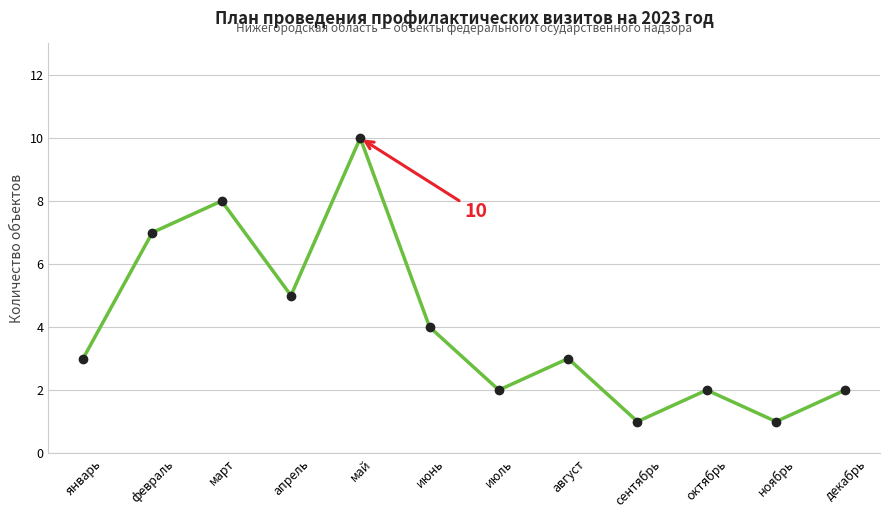

The chart shows a value of 1 at ноябрь. True or false?

True